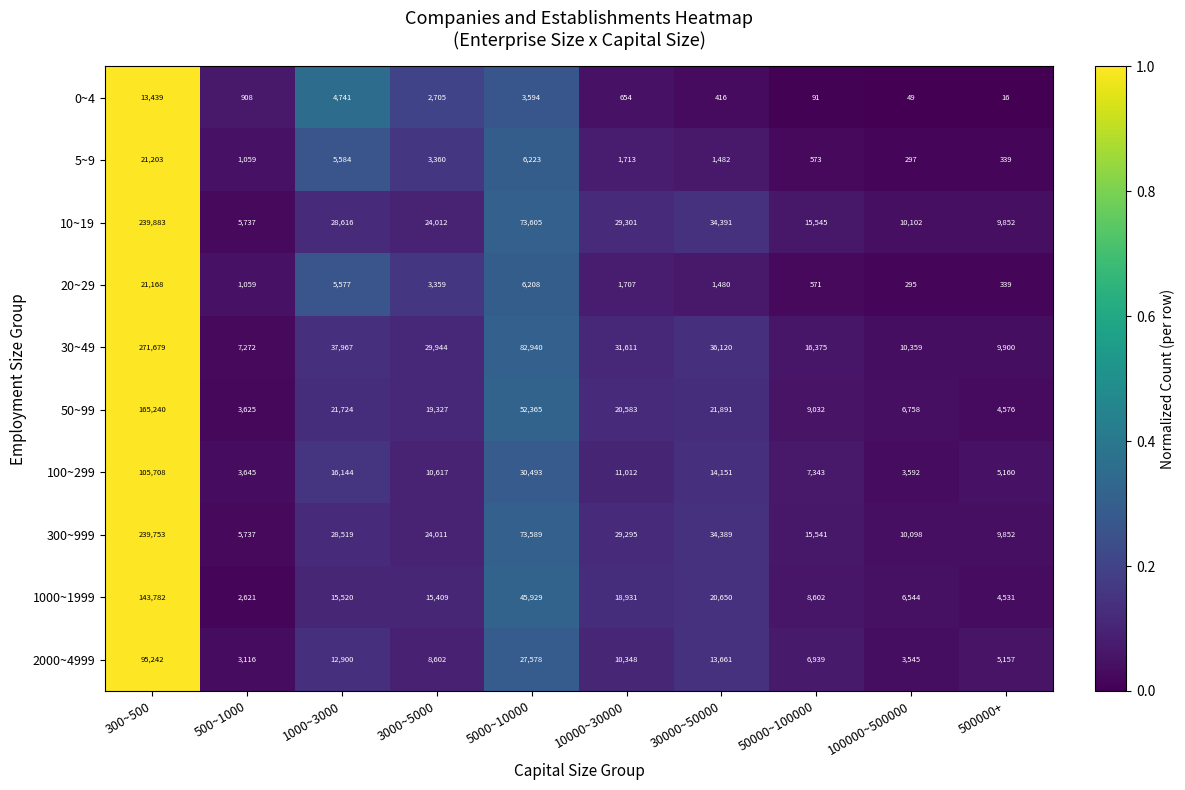

True or false: 300~999 has a value of 29338 at 5000~10000.

False